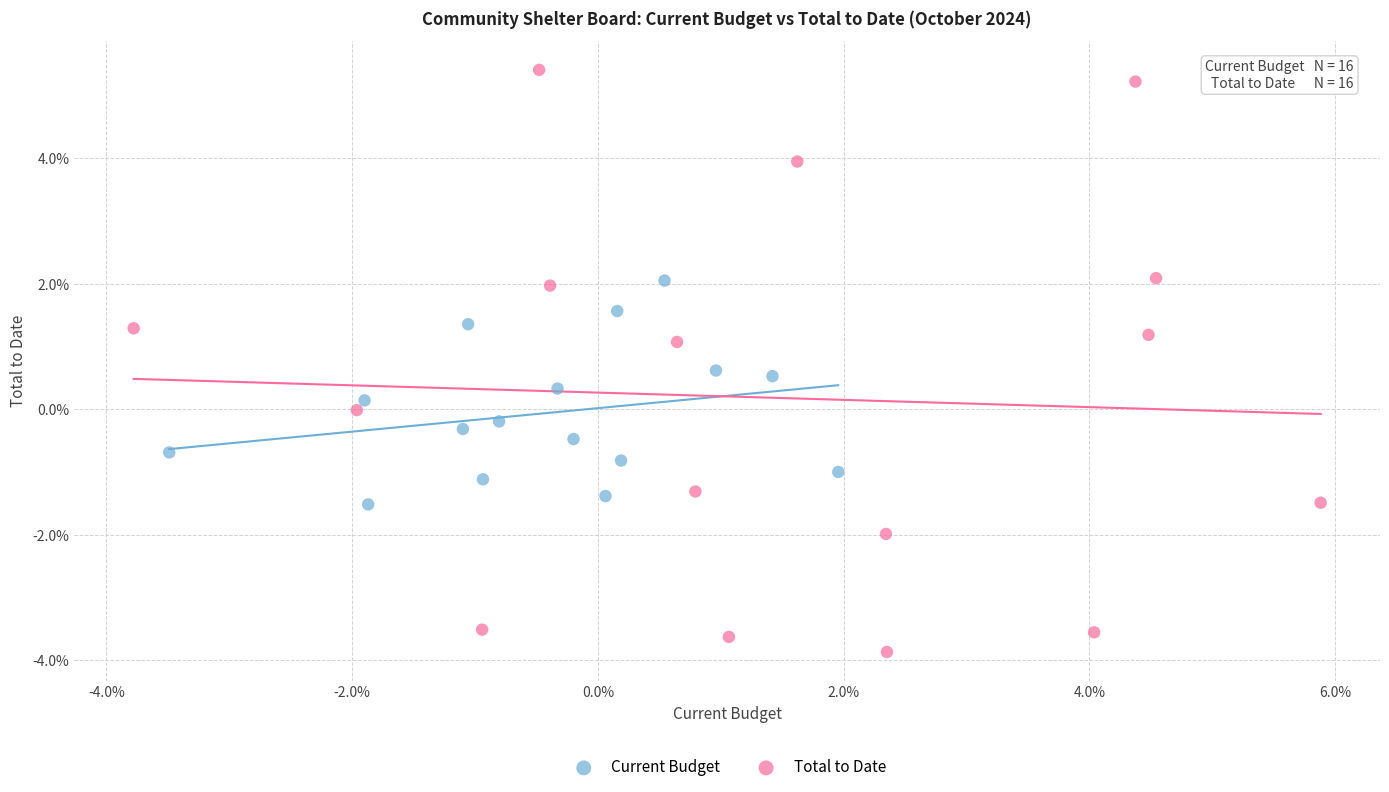

What are all the series names shown in the legend?

Current Budget, Total to Date